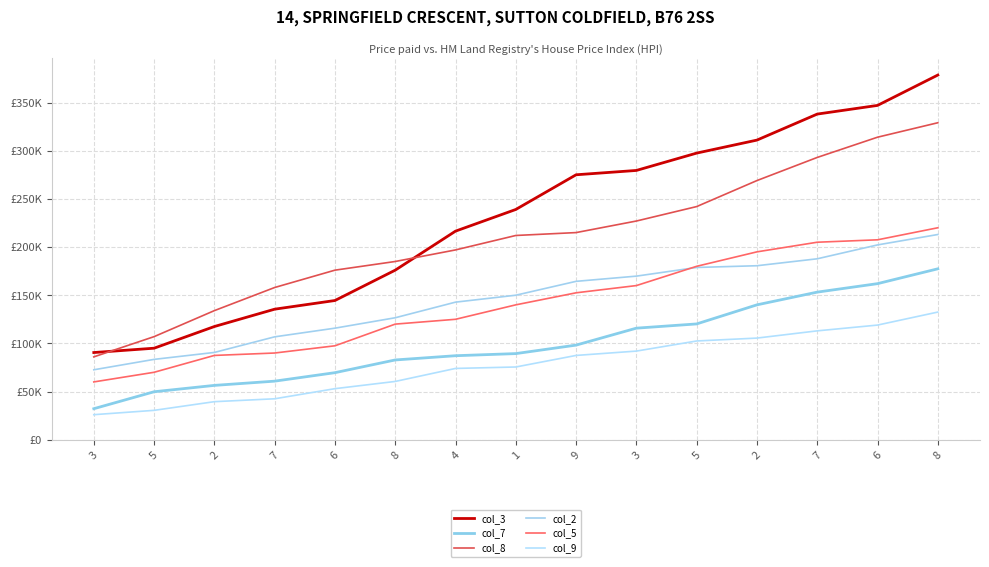

At which label is col_3 closest to 234500?

1